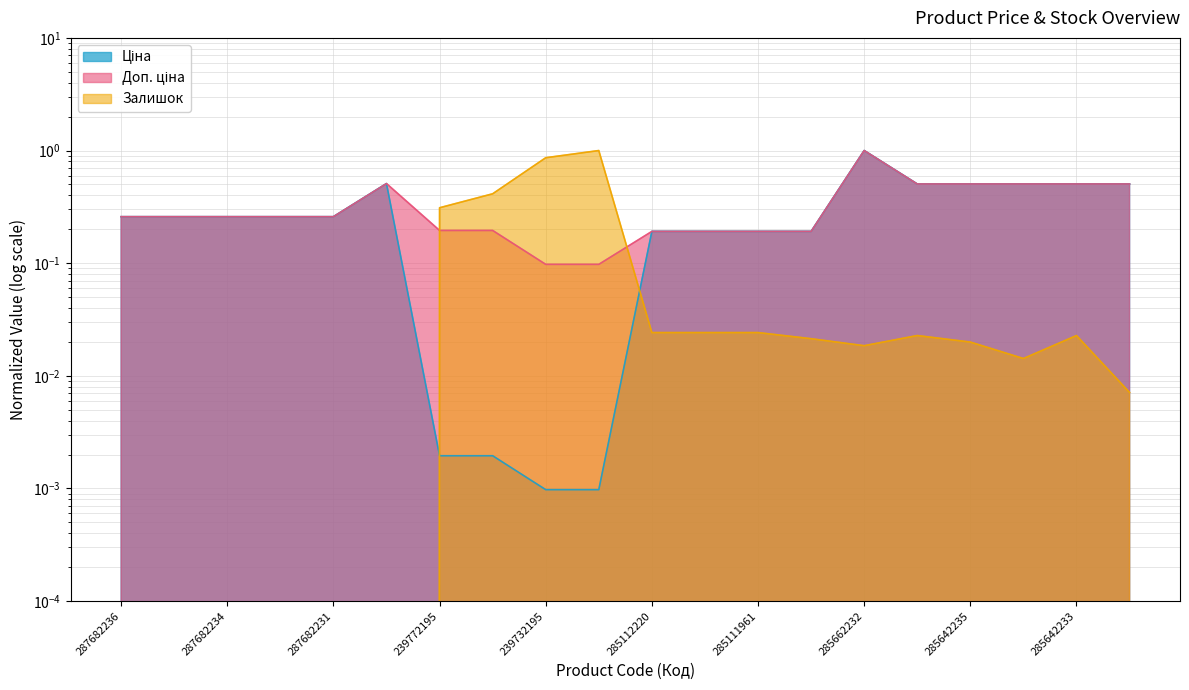

Reading right to left, transcribe all the data shown in this chart.

Ціна: 0.5	0.5	0.5	0.5	0.5	1.0	0.2	0.2	0.2	0.2	0.0	0.0	0.0	0.0	0.5	0.3	0.3	0.3	0.3	0.3
Доп. ціна: 0.5	0.5	0.5	0.5	0.5	1.0	0.2	0.2	0.2	0.2	0.1	0.1	0.2	0.2	0.5	0.3	0.3	0.3	0.3	0.3
Залишок: 0.0	0.0	0.0	0.0	0.0	0.0	0.0	0.0	0.0	0.0	1.0	0.9	0.4	0.3	0.0	0.0	0.0	0.0	0.0	0.0